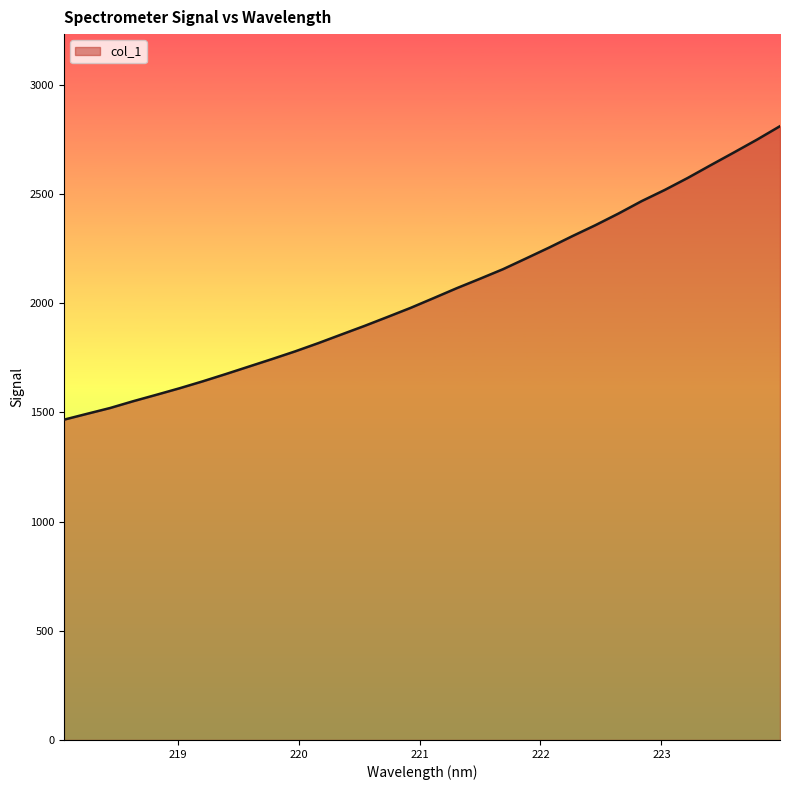

What is the greatest value displayed?

2810.8